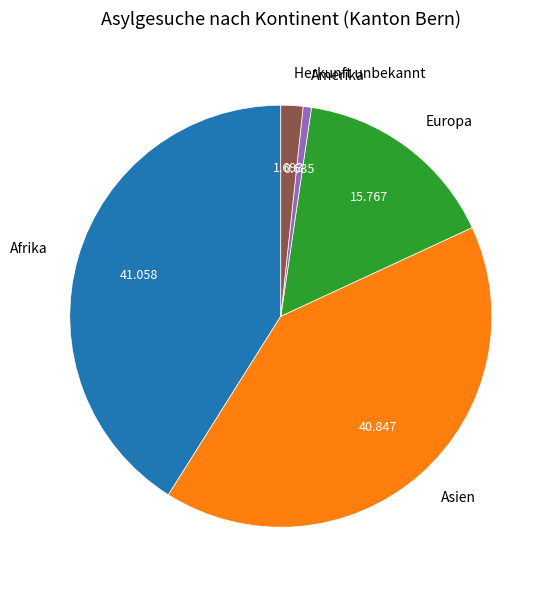

How many segments does this pie chart have?

5